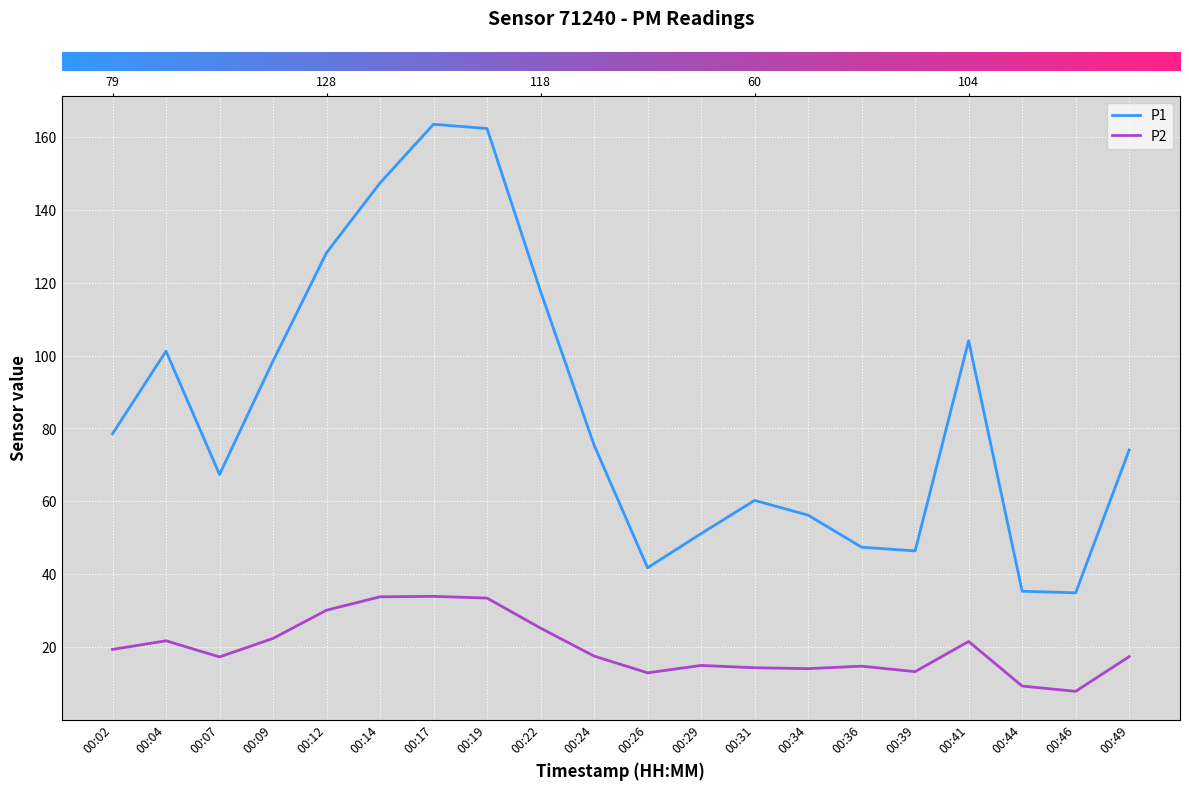

Reading right to left, list all the values displayed in this chart.

P1: 74.1	34.9	35.3	104.1	46.4	47.4	56.2	60.2	51.1	41.8	75.5	117.7	162.4	163.6	147.4	128.3	98.5	67.4	101.2	78.5
P2: 17.4	7.8	9.3	21.5	13.2	14.7	14.1	14.3	14.9	12.9	17.5	25.2	33.4	33.9	33.8	30.1	22.4	17.3	21.7	19.3